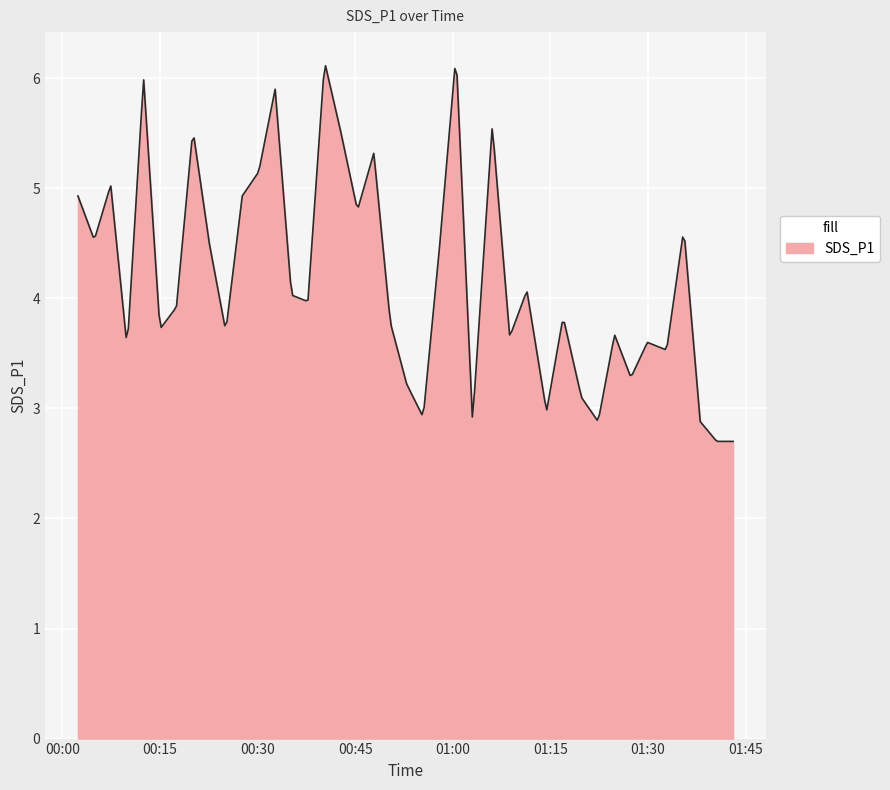

What is the greatest value displayed?

6.1